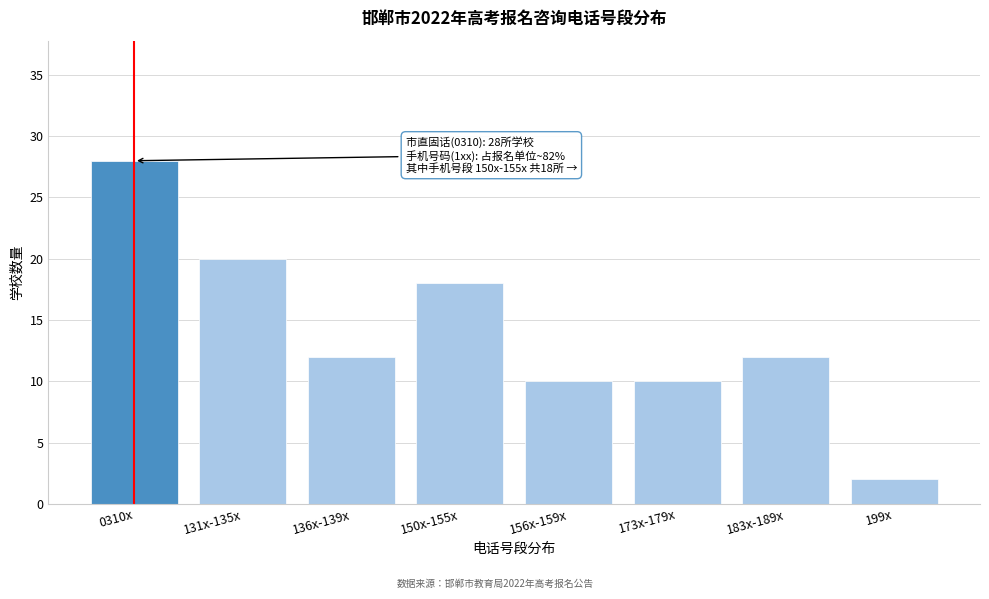

Reading left to right, what are all the values shown in this chart?

0310x=28	131x-135x=20	136x-139x=12	150x-155x=18	156x-159x=10	173x-179x=10	183x-189x=12	199x=2